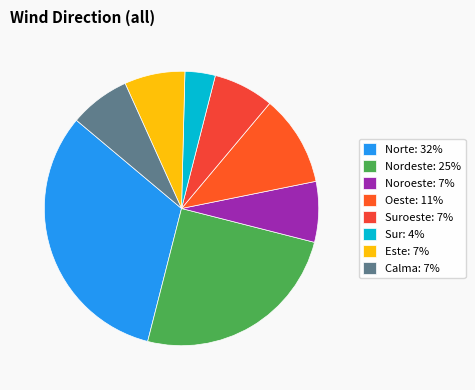

Which slice is the smallest?

Sur: 4%